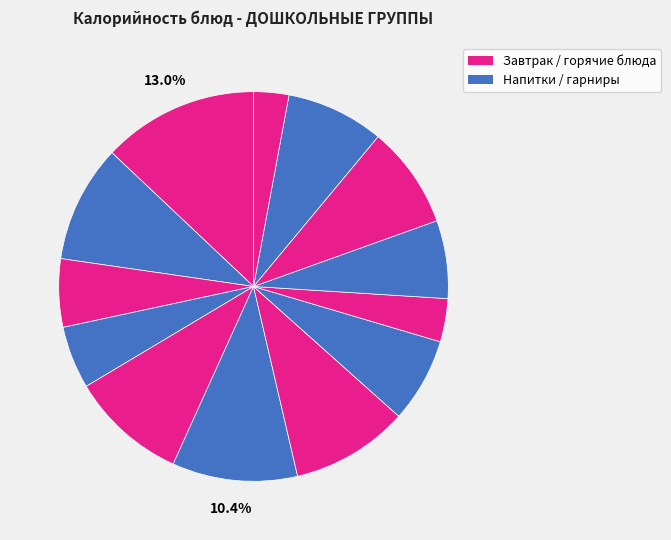

How many segments does this pie chart have?

13